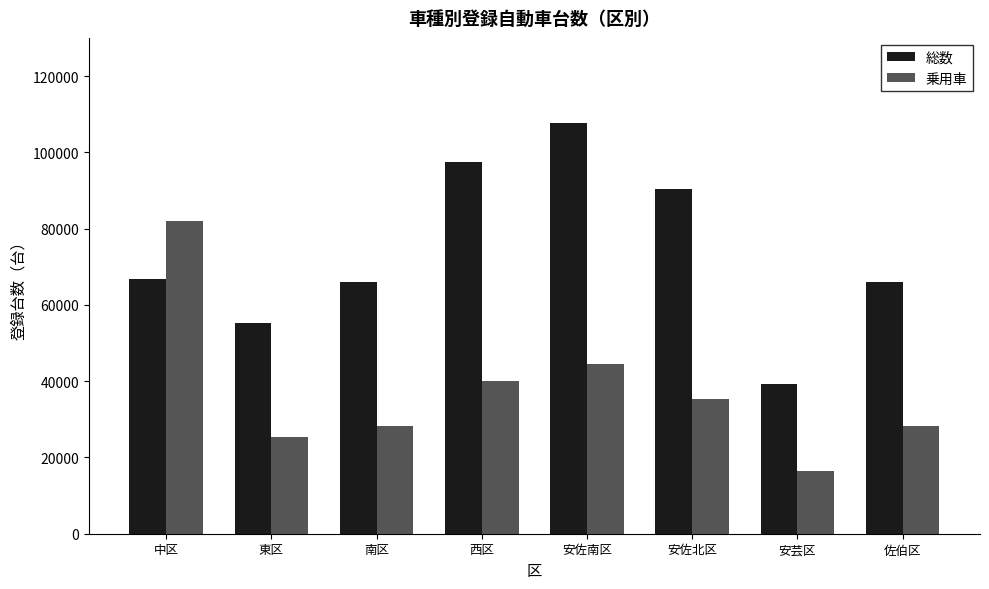

What is the label of the 8th bar from the right?

中区